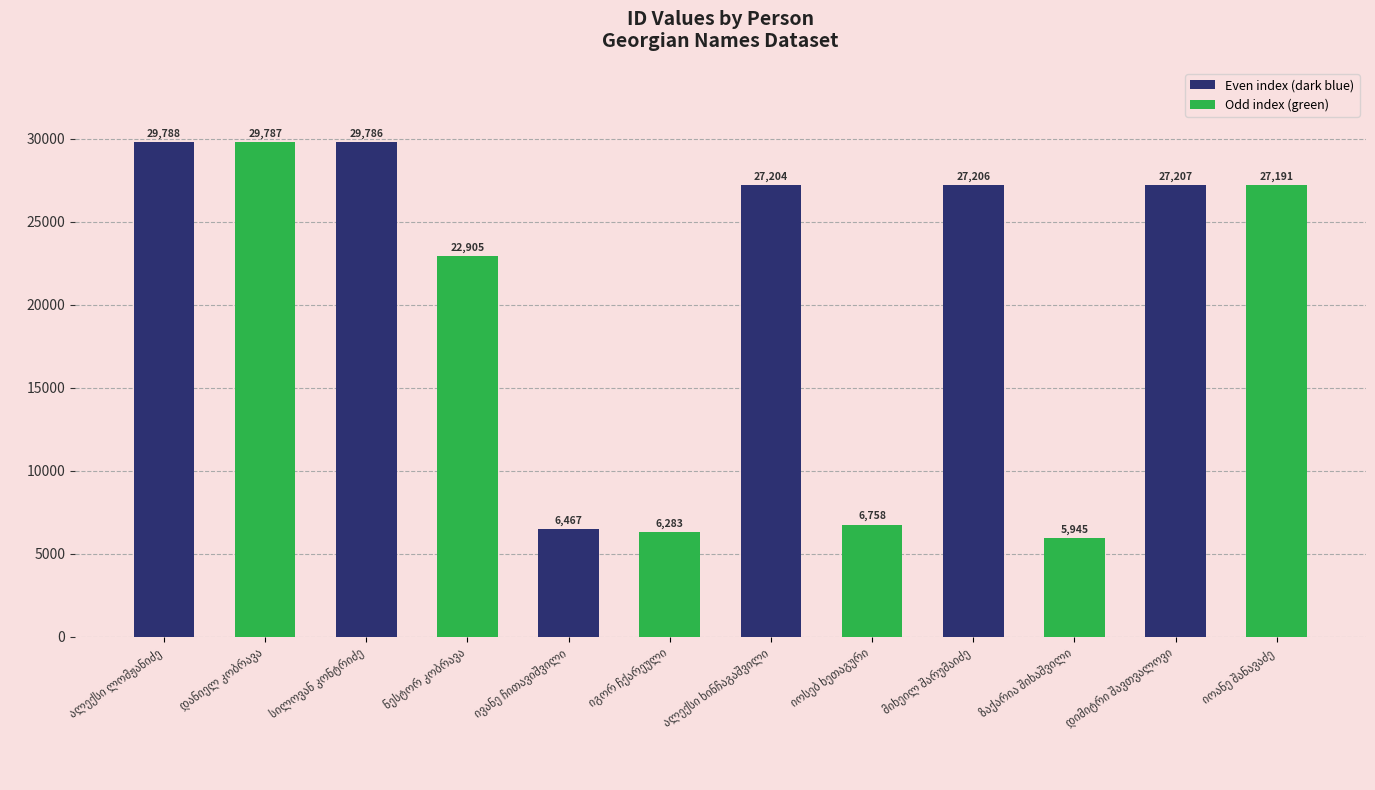

How many values are below 27204?

6